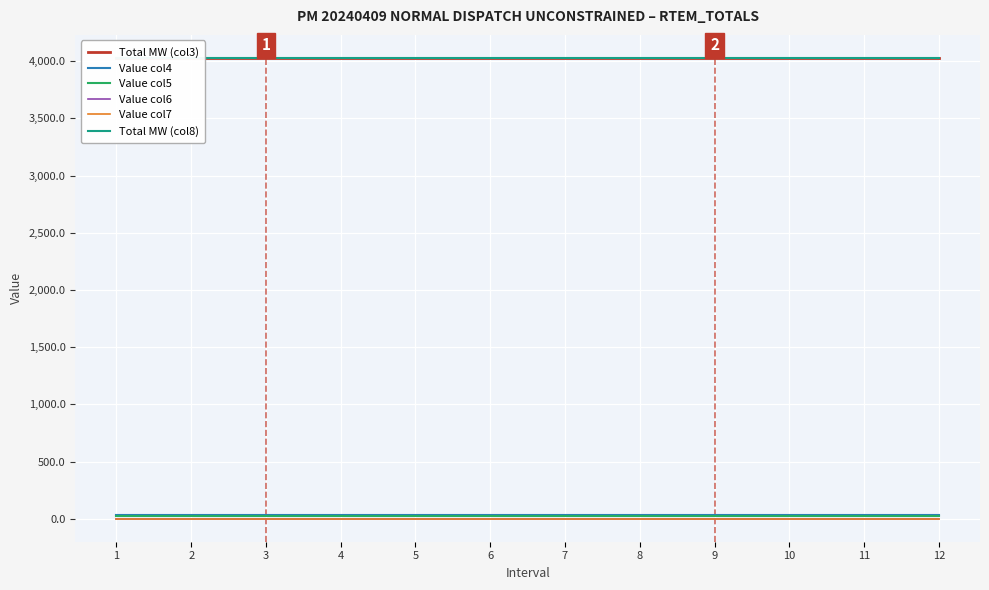

At which category is the sum across all series the highest?

1